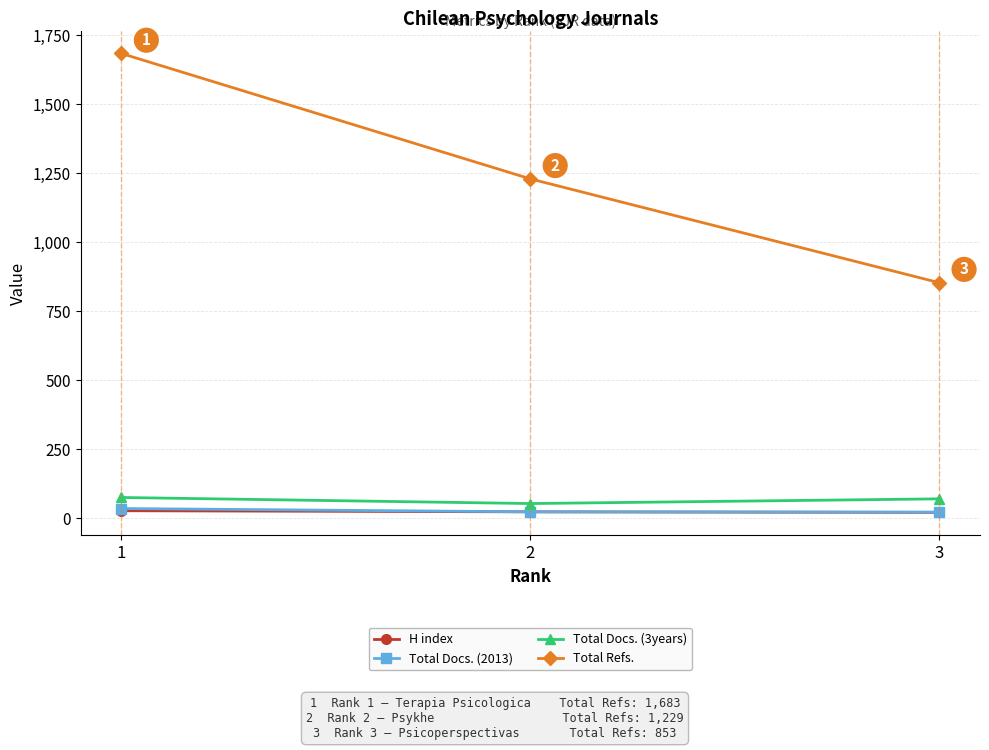

The value of Total Refs. at 2 is 750. True or false?

False